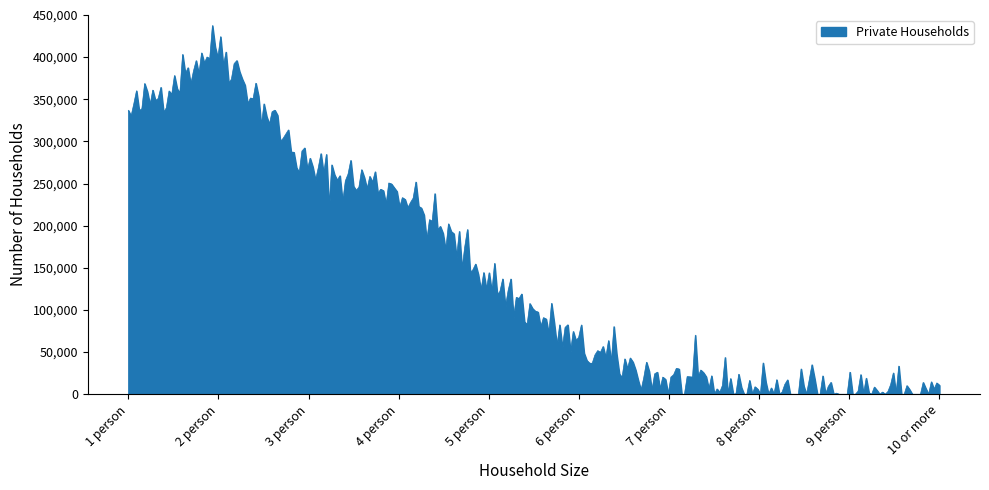

True or false: the data has more than 2 interior local peaks.

True